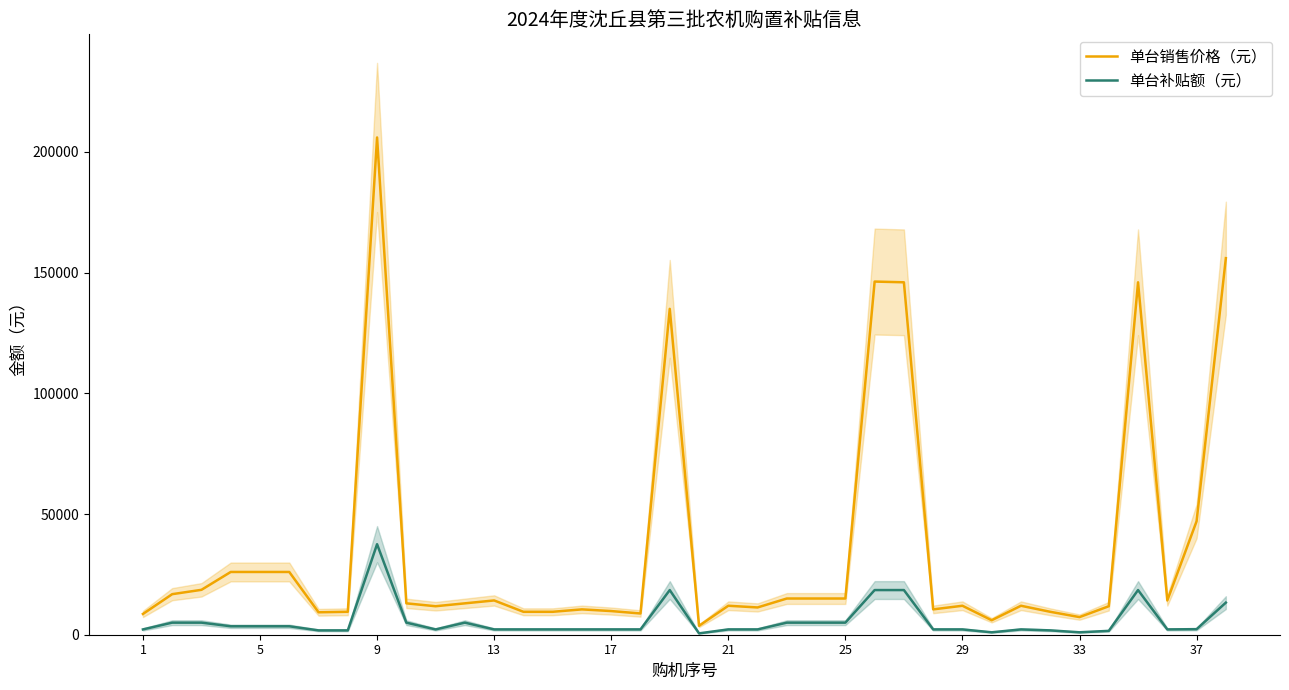

What is the difference between the maximum and minimum values in the 单台补贴额（元） series?

36940